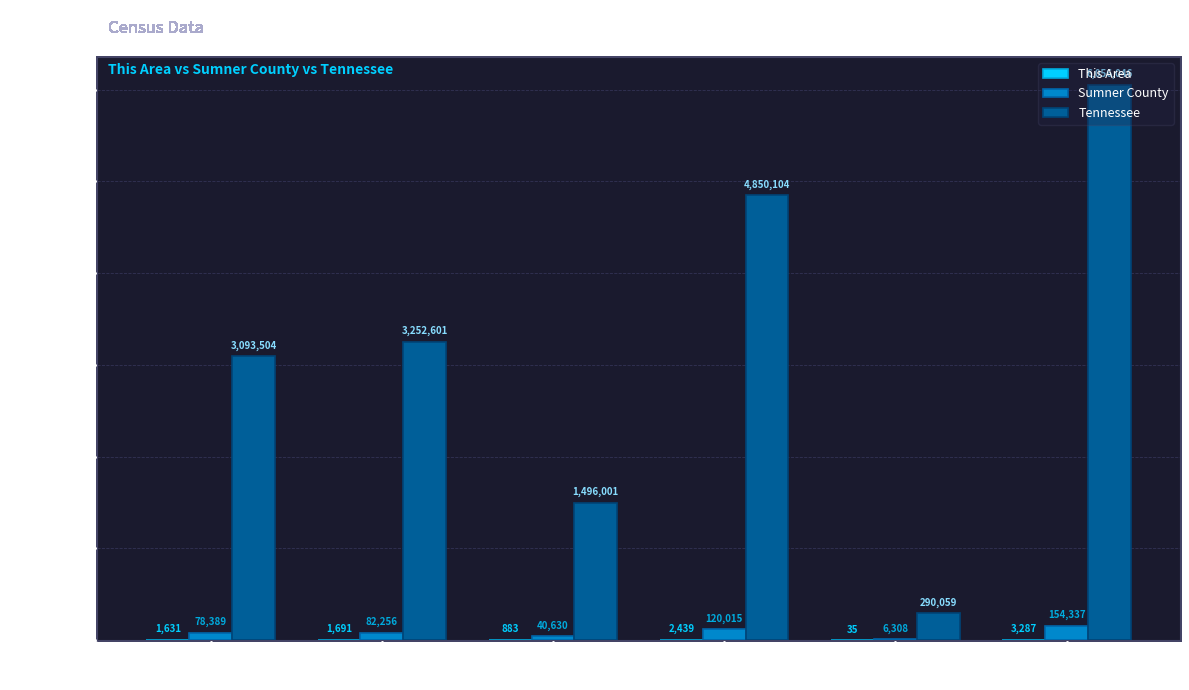

How many Sumner County values are between 40630 and 120015?

4